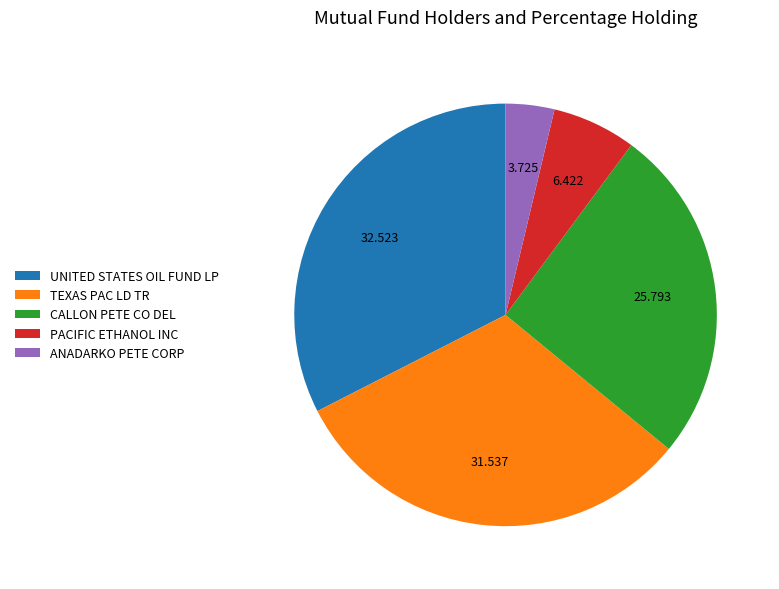

Which has a higher value, UNITED STATES OIL FUND LP or ANADARKO PETE CORP?

UNITED STATES OIL FUND LP